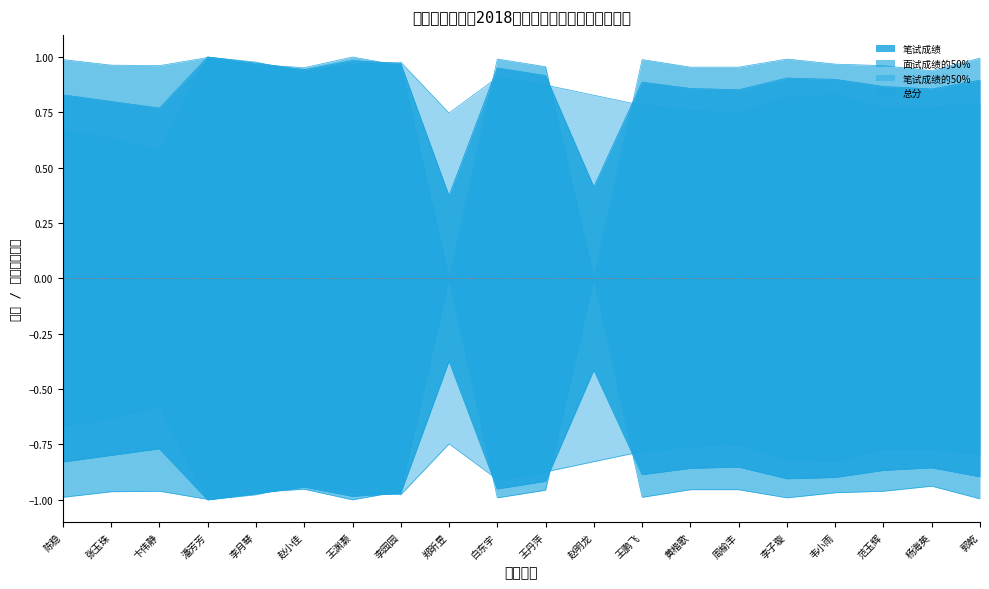

Where is 面试成绩的50% nearest to the value 0?

郑昕昱